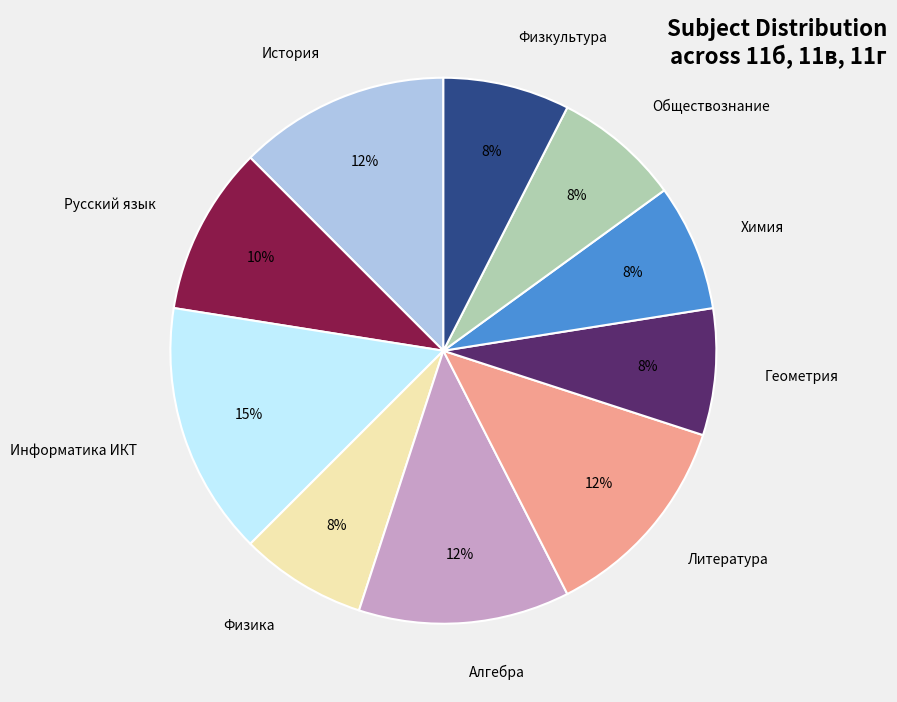

Combined, do Информатика ИКТ and Геометрия account for over 50%?

No